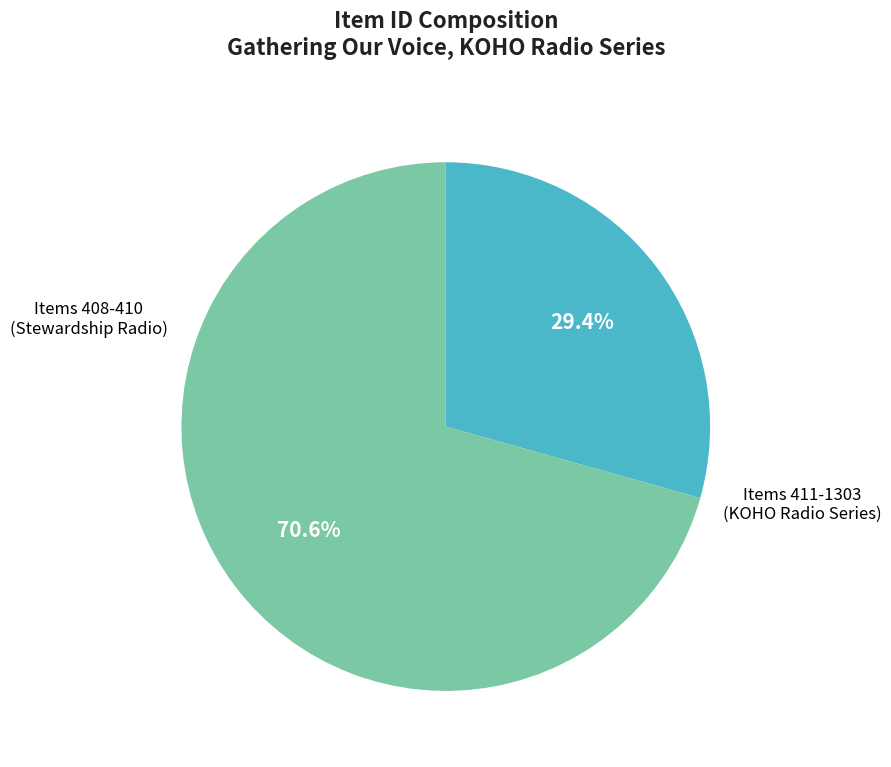

How many slices are in this pie chart?

2